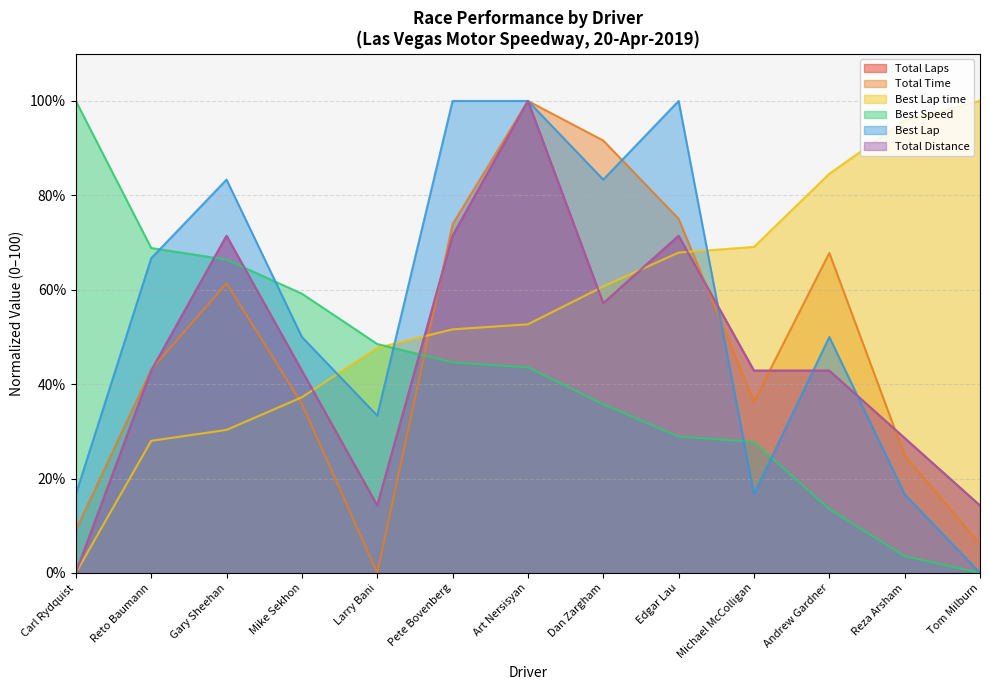

Reading right to left, extract all data points from this chart.

Total Laps: 14.3	28.6	42.9	42.9	71.4	57.1	100.0	71.4	14.3	42.9	71.4	42.9	0.0
Total Time: 6.1	24.9	67.8	36.3	75.0	91.6	100.0	73.9	0.0	35.8	61.4	43.1	9.1
Best Lap time: 100.0	95.9	84.6	69.1	67.9	60.7	52.7	51.6	47.7	37.2	30.3	28.0	0.0
Best Speed: 0.0	3.6	13.6	27.8	28.9	35.7	43.6	44.6	48.5	59.2	66.4	68.8	100.0
Best Lap: 0.0	16.7	50.0	16.7	100.0	83.3	100.0	100.0	33.3	50.0	83.3	66.7	16.7
Total Distance: 14.3	28.6	42.9	42.9	71.4	57.1	100.0	71.4	14.3	42.9	71.4	42.9	0.0